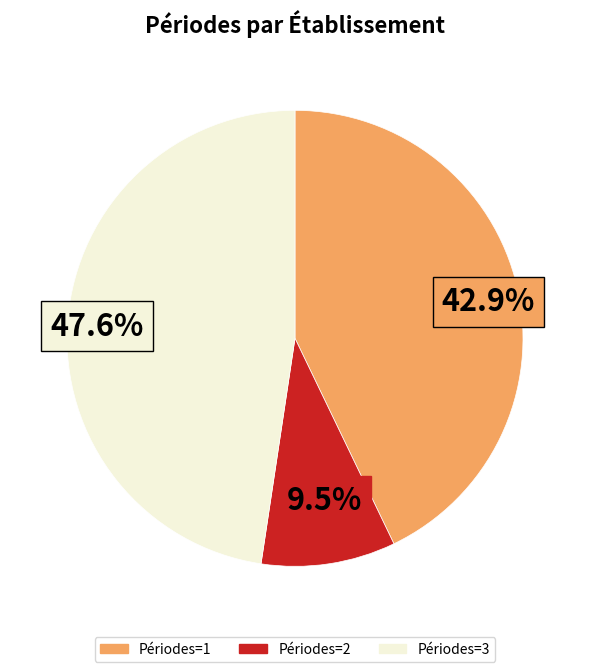

Is there a majority slice in this chart?

No